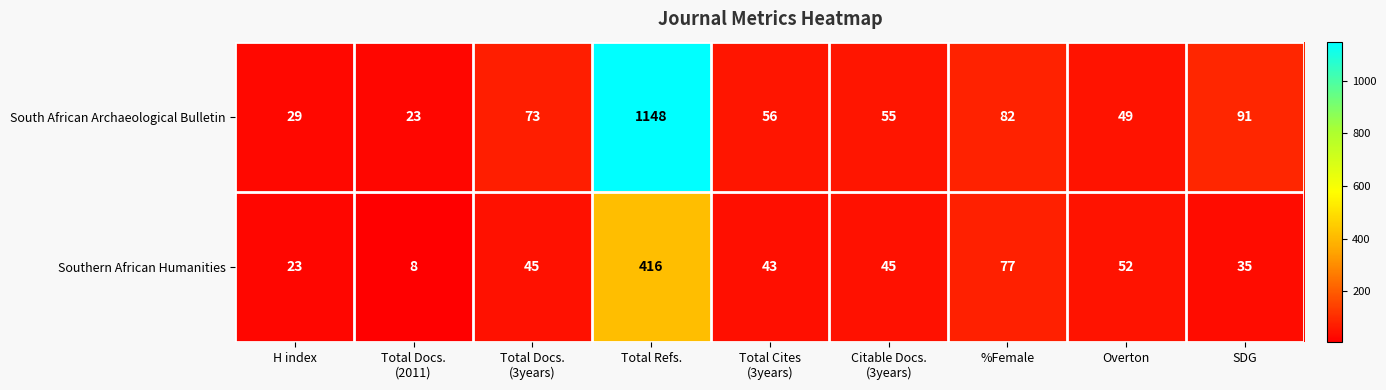

At how many categories does at least one series exceed 736?

1